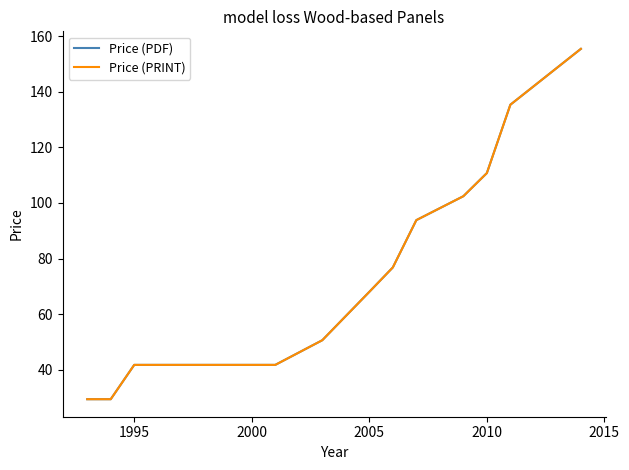

Does the chart display data point markers on the line(s)?

No